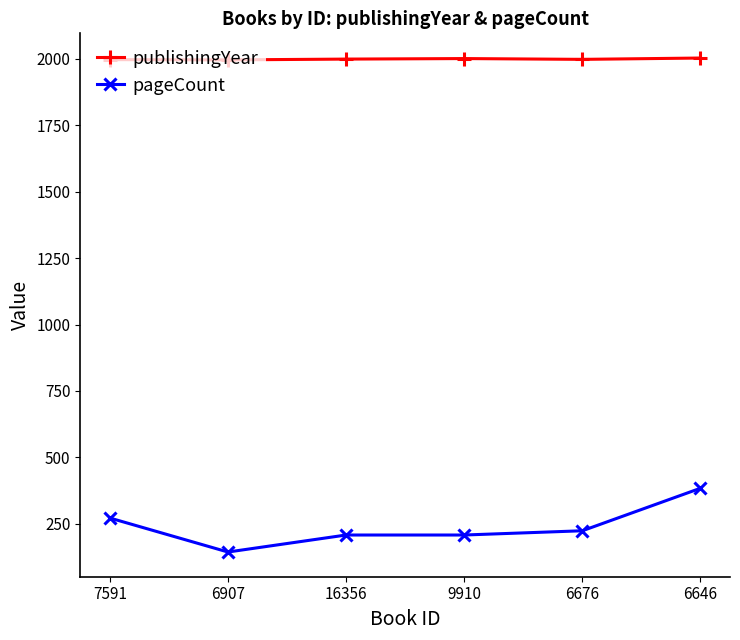

What position from the right is 7591?

6